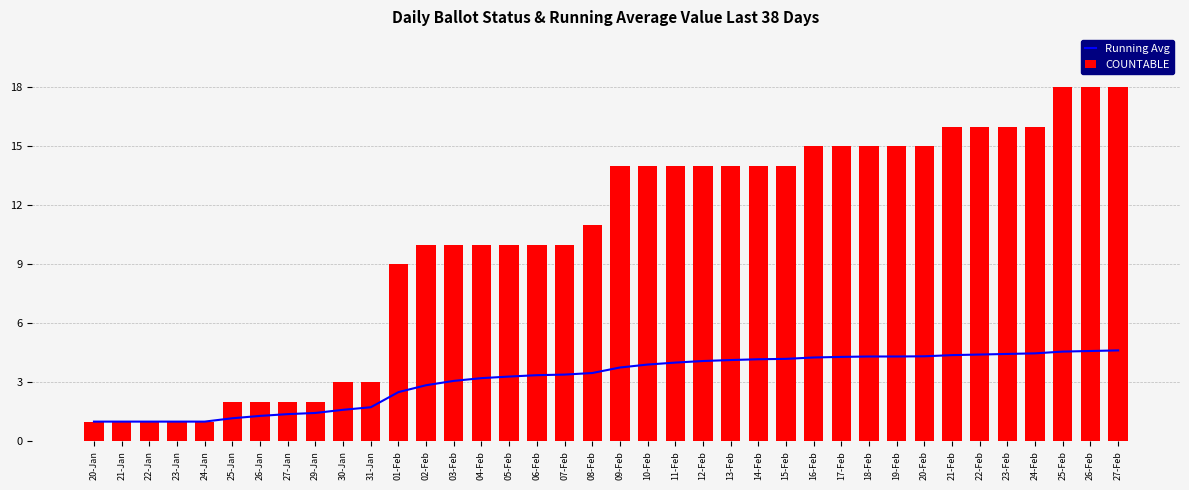

What is the label of the 36th bar from the right?

22-Jan